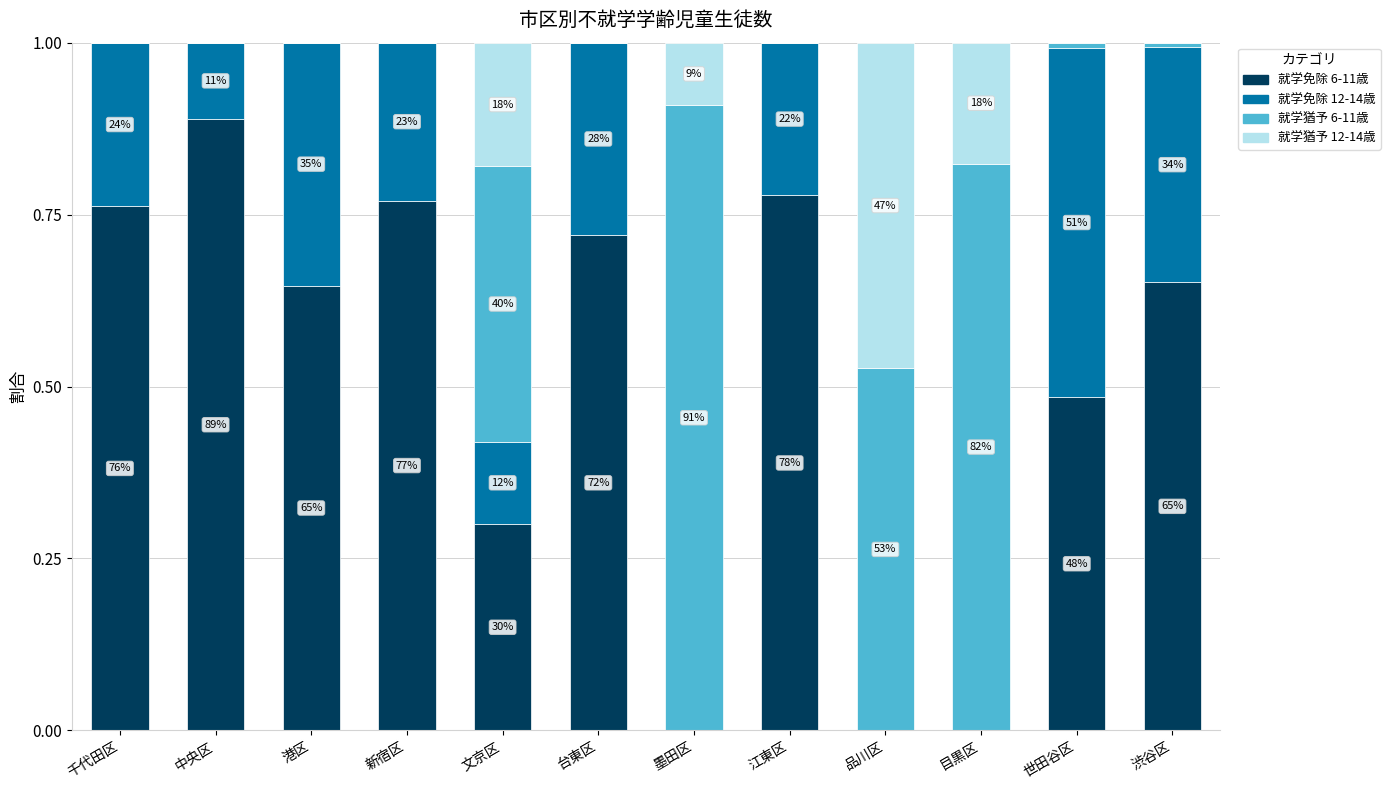

Are the bars horizontal?

No